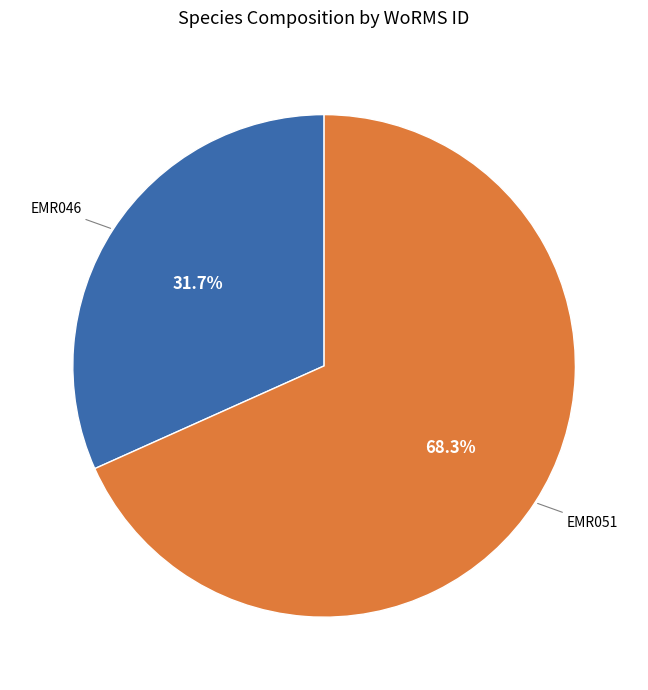

Does any single category account for the majority?

Yes